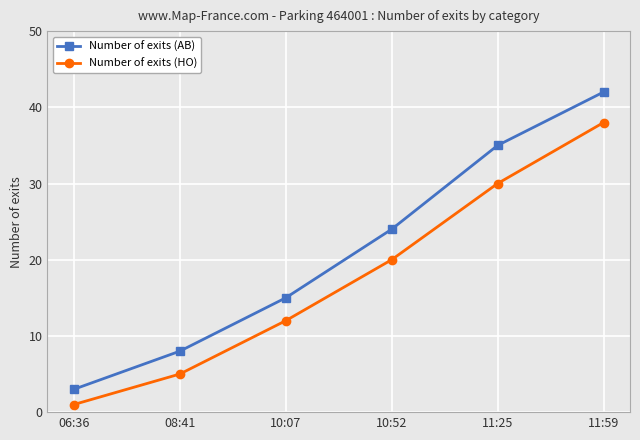

At which label is Number of exits (AB) closest to 22?

10:52